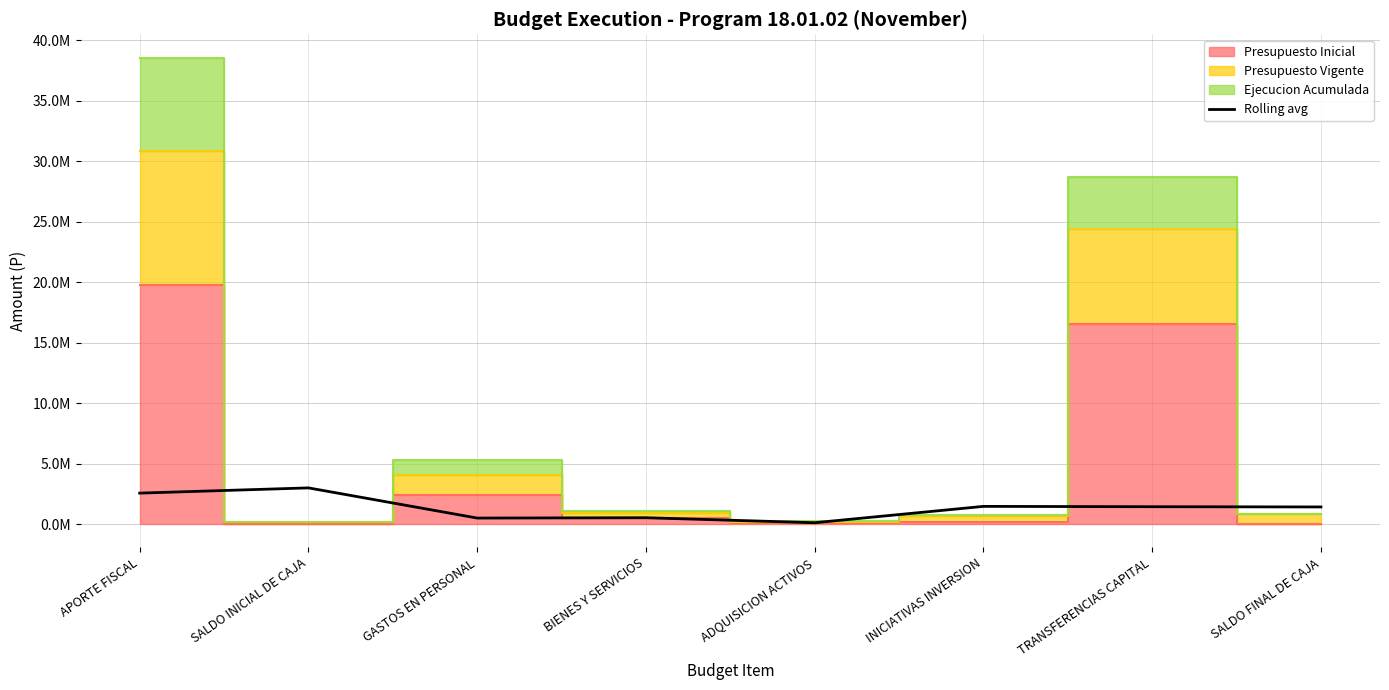

Does the chart display data point markers on the line(s)?

No